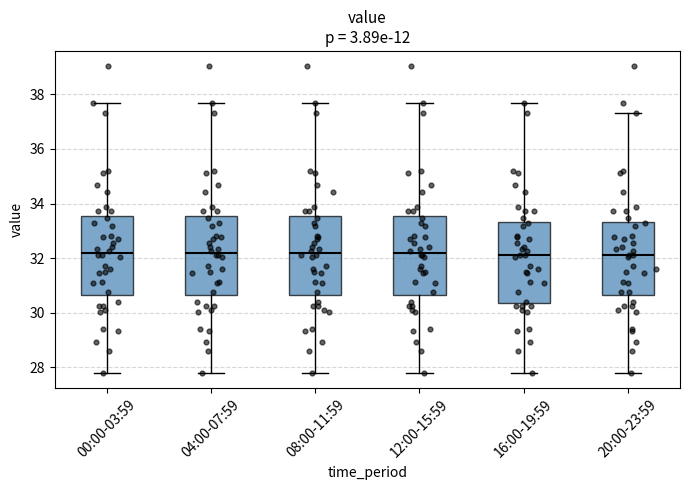

Reading left to right, transcribe this box plot: for each box, give where its median line is, the range the box spans, and where its two whiskers end, as read against the y-axis. The values are not printed on the chart, so give them approximately, as read against the axis.

00:00-03:59: median 32.2, box 30.6 to 33.6, whiskers 27.8 to 37.8
04:00-07:59: median 32.2, box 30.6 to 33.6, whiskers 27.8 to 37.8
08:00-11:59: median 32.2, box 30.6 to 33.6, whiskers 27.8 to 37.8
12:00-15:59: median 32.2, box 30.6 to 33.6, whiskers 27.8 to 37.8
16:00-19:59: median 32.2, box 30.4 to 33.4, whiskers 27.8 to 37.8
20:00-23:59: median 32.2, box 30.6 to 33.4, whiskers 27.8 to 37.4